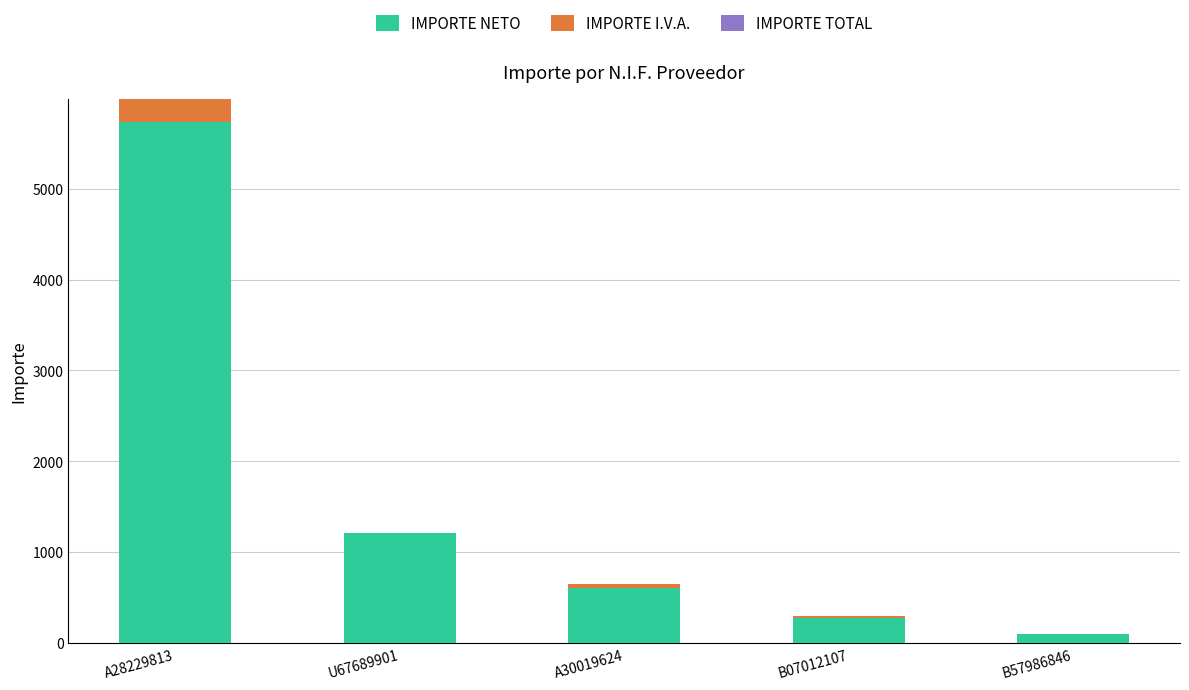

The value of IMPORTE NETO at B57986846 is 94.3. True or false?

True